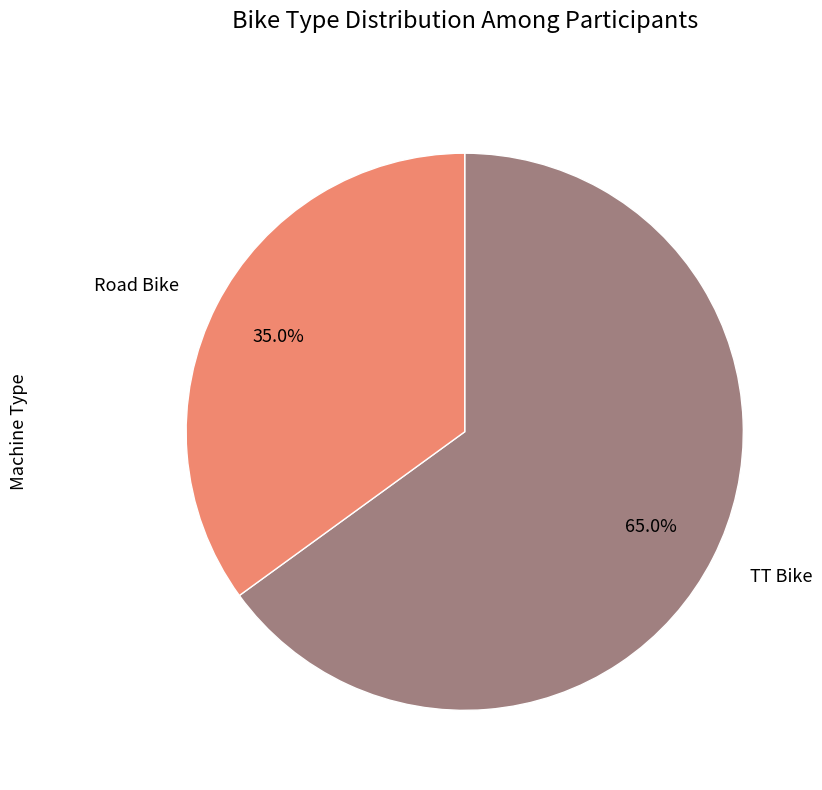

What percentage do TT Bike and Road Bike together represent?

100.0%